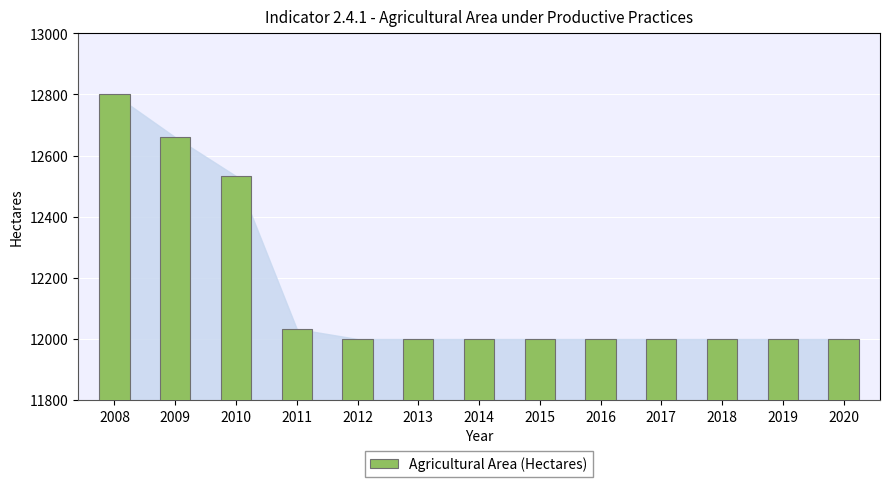

Reading right to left, extract all data points from this chart.

2020=12000	2019=12000	2018=12000	2017=12000	2016=12000	2015=12000	2014=12000	2013=12000	2012=12000	2011=12033	2010=12533	2009=12660	2008=12800